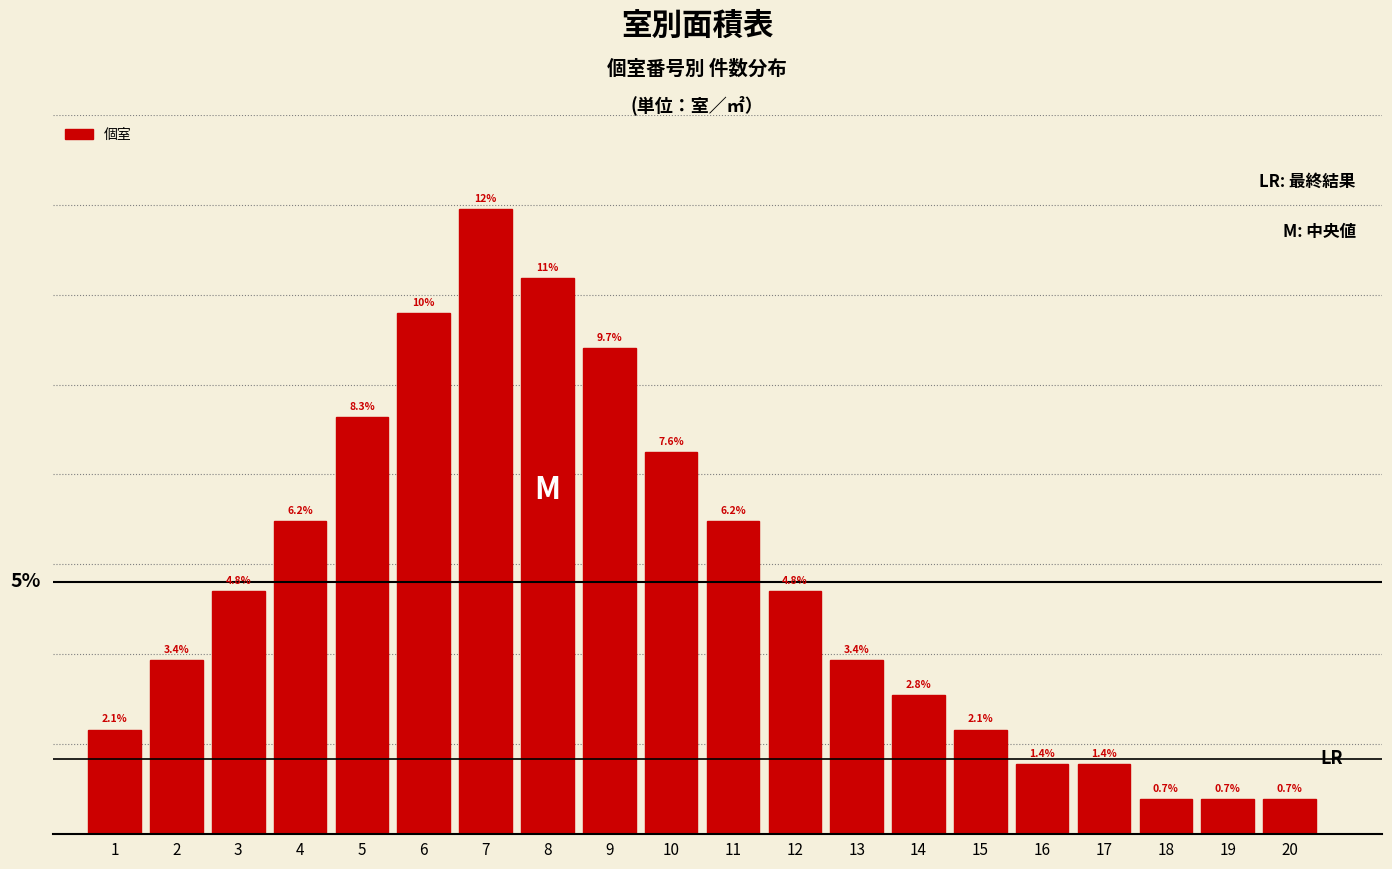

Does the chart contain any negative values?

No